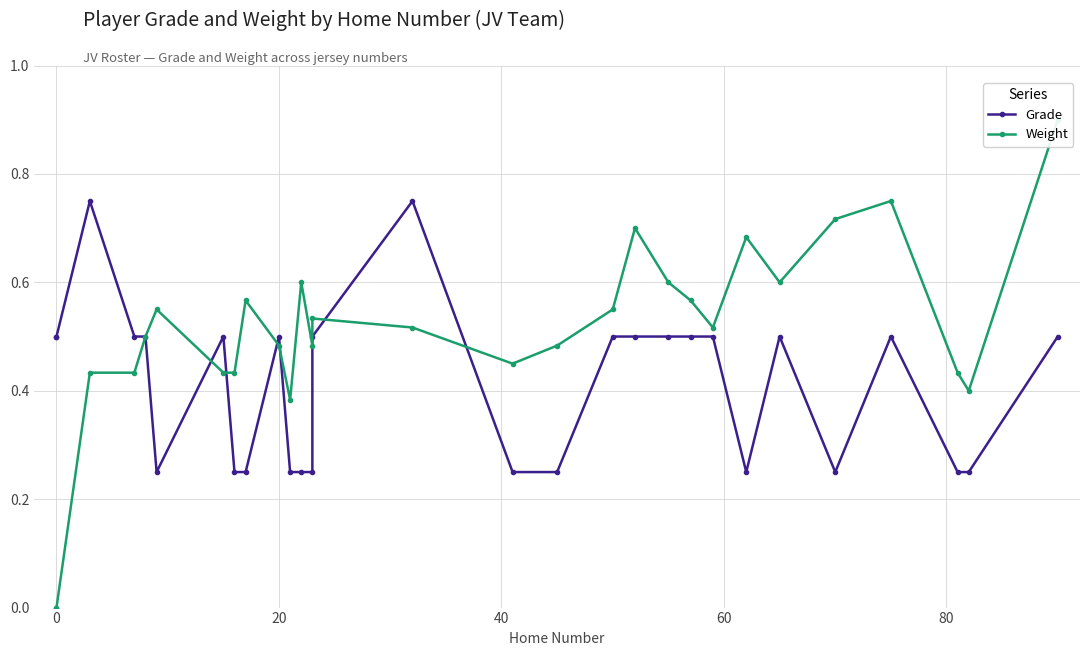

What is the average value of the Weight series?

0.5